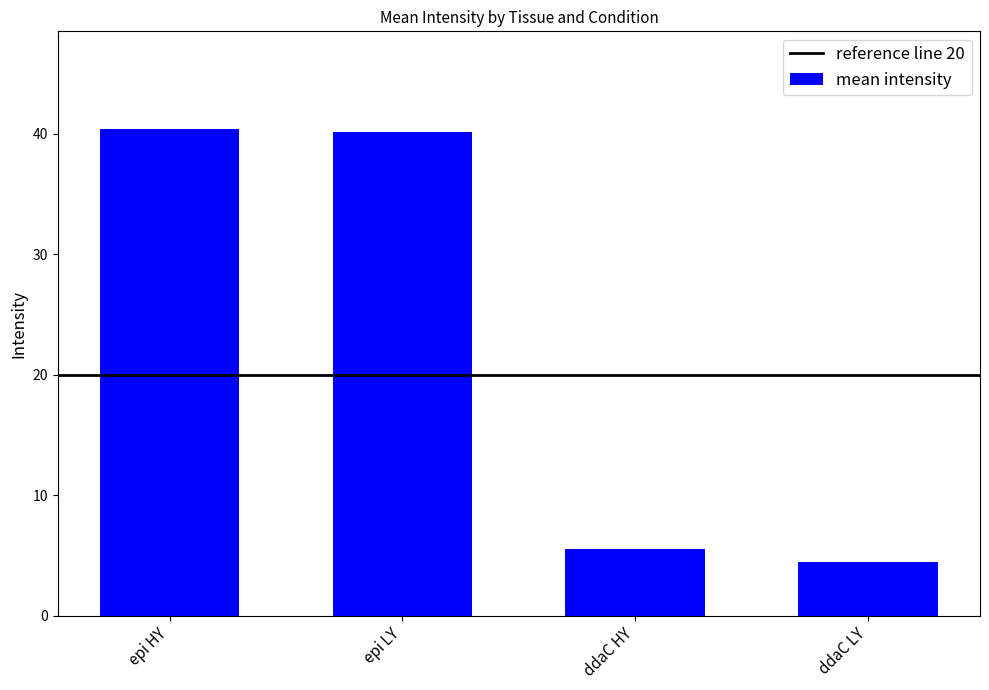

At which category does the chart reach its minimum across all series?

ddaC LY